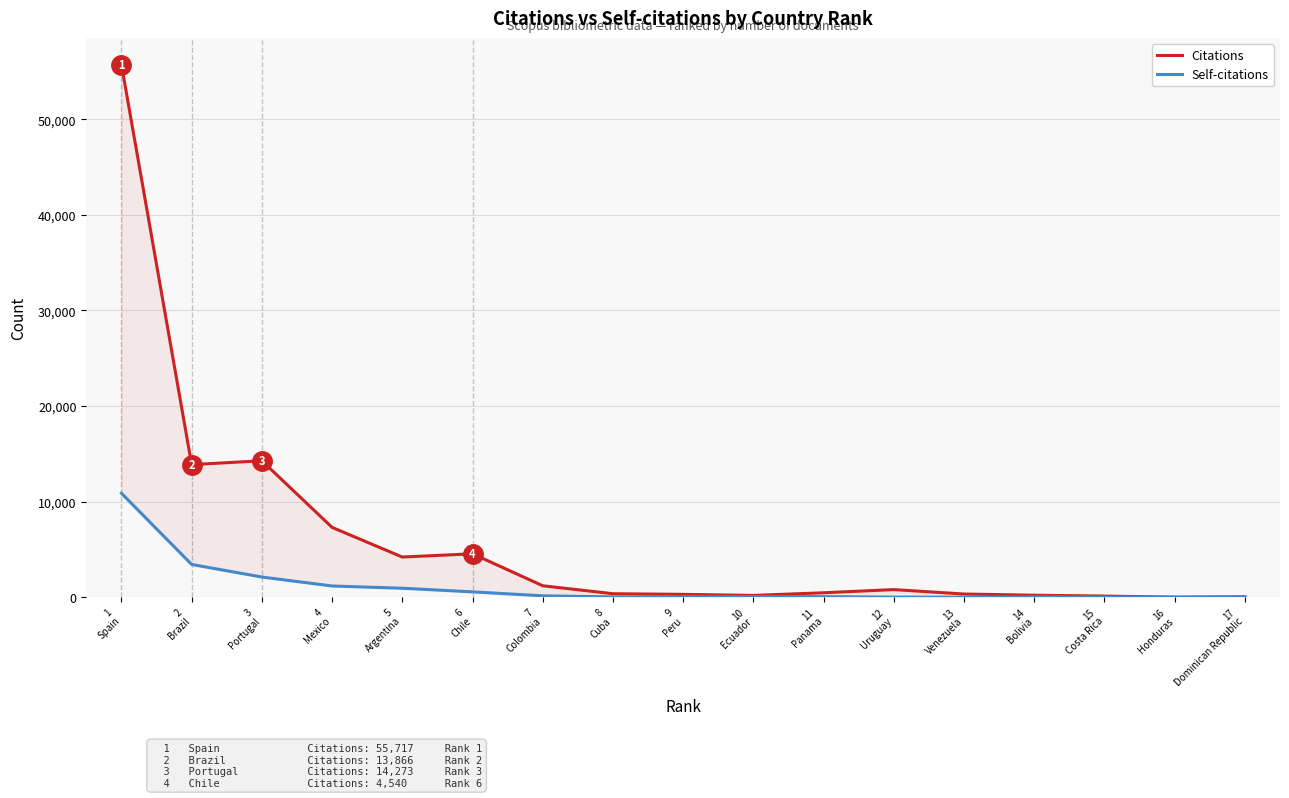

The value of Citations at 5
Argentina is 4200. True or false?

True